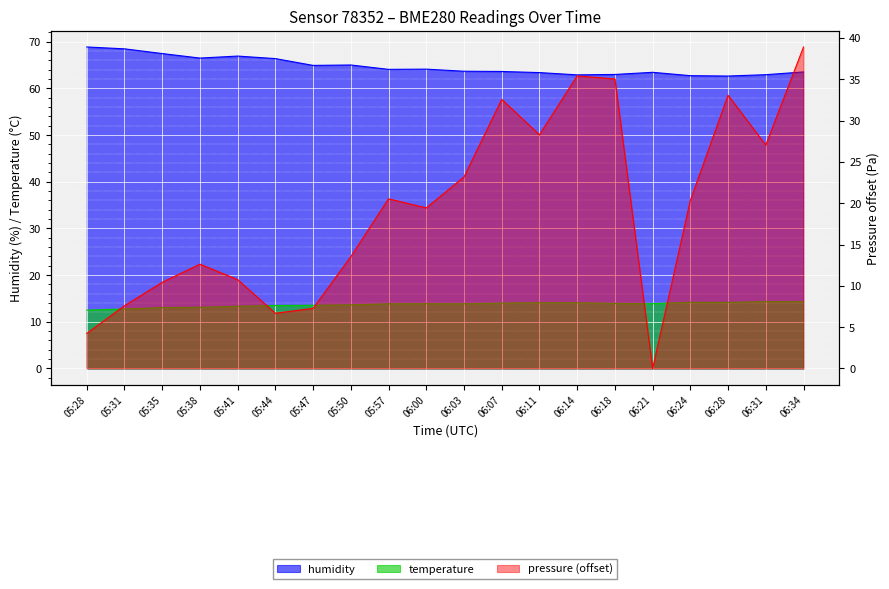

What are all the series names shown in the legend?

pressure, humidity, temperature